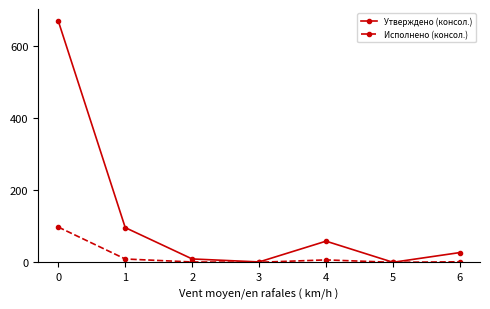

True or false: Исполнено (консол.) has more than 0 interior local peaks.

True